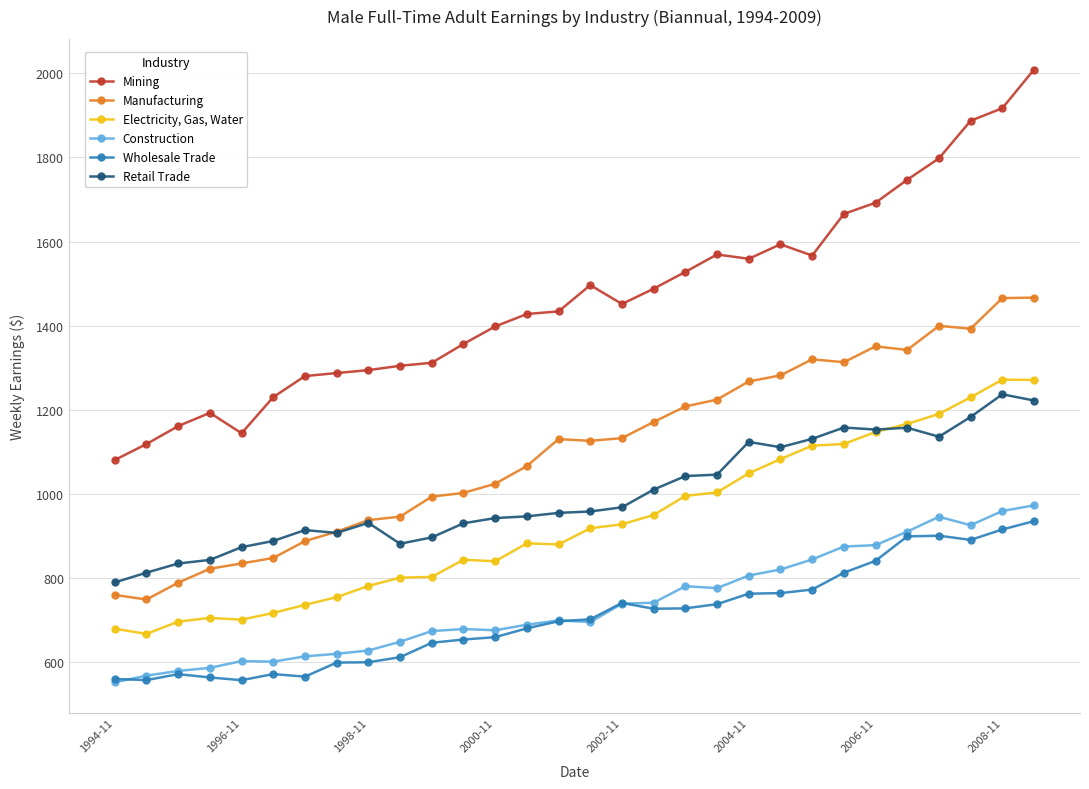

True or false: Manufacturing and Wholesale Trade intersect in this chart.

False